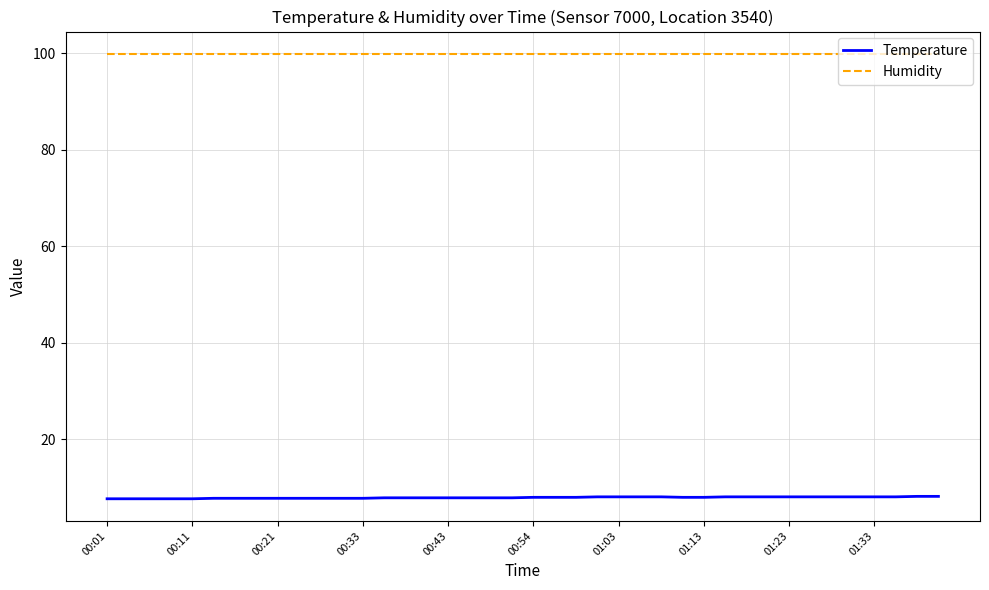

What is the minimum value for Temperature?

7.7